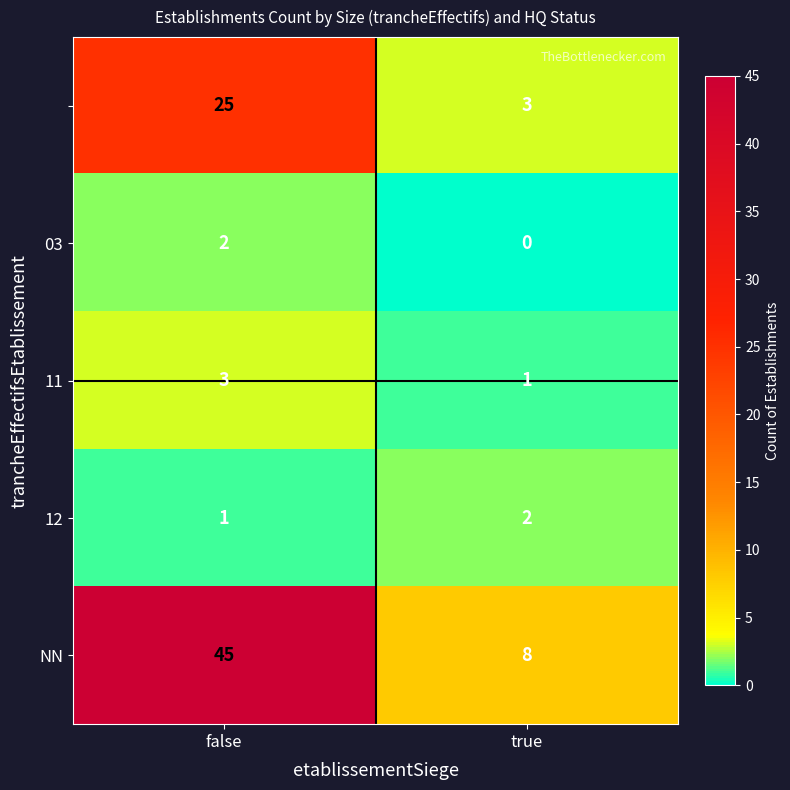

What is the difference between the highest and lowest values at true?

8